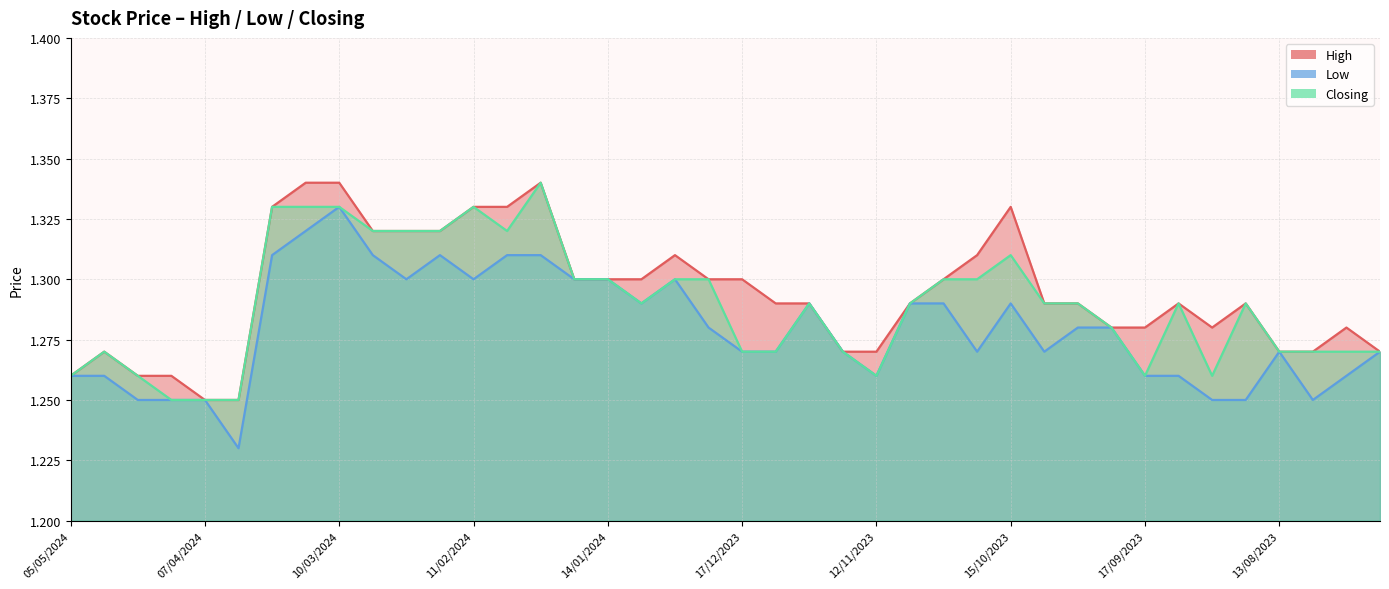

What is the label of the 26th point from the left?

05/11/2023